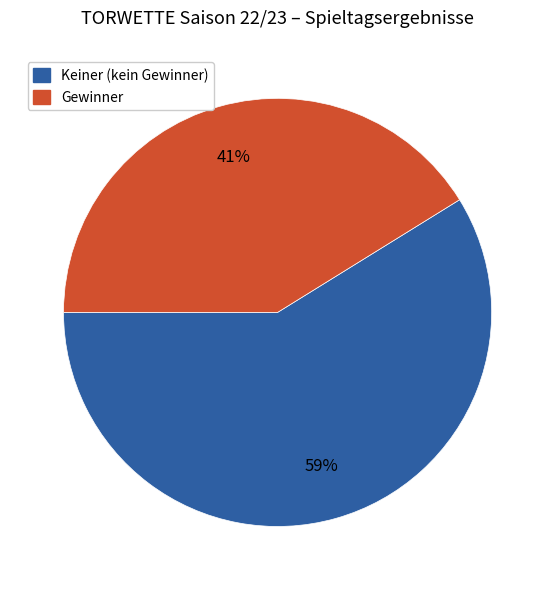

Rank the categories by value from lowest to highest.

Gewinner, Keiner